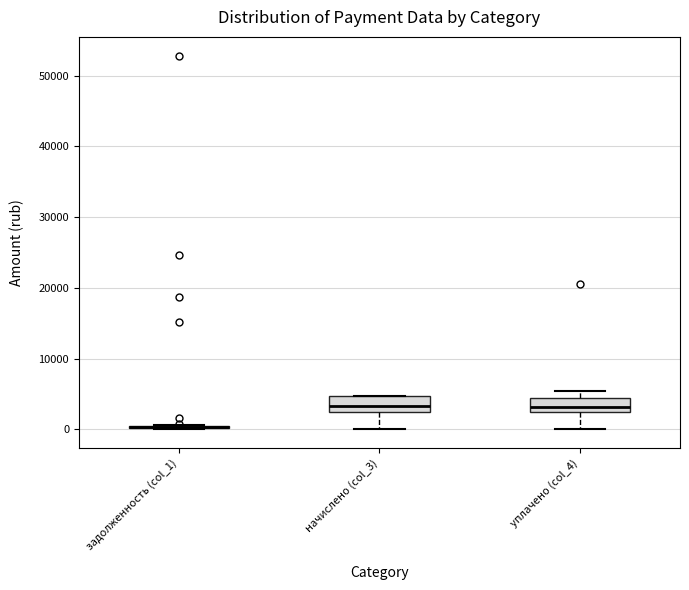

Reading left to right, transcribe this box plot: for each box, give where its median line is, the range the box spans, and where its two whiskers end, as read against the y-axis. The values are not printed on the chart, so give them approximately, as read against the axis.

задолженность (col_1): box collapsed to a line at 0, whiskers 0 to 1000
начислено (col_3): median 3000, box 2000 to 5000, whiskers 0 to 5000
уплачено (col_4): median 3000, box 2000 to 4000, whiskers 0 to 5000